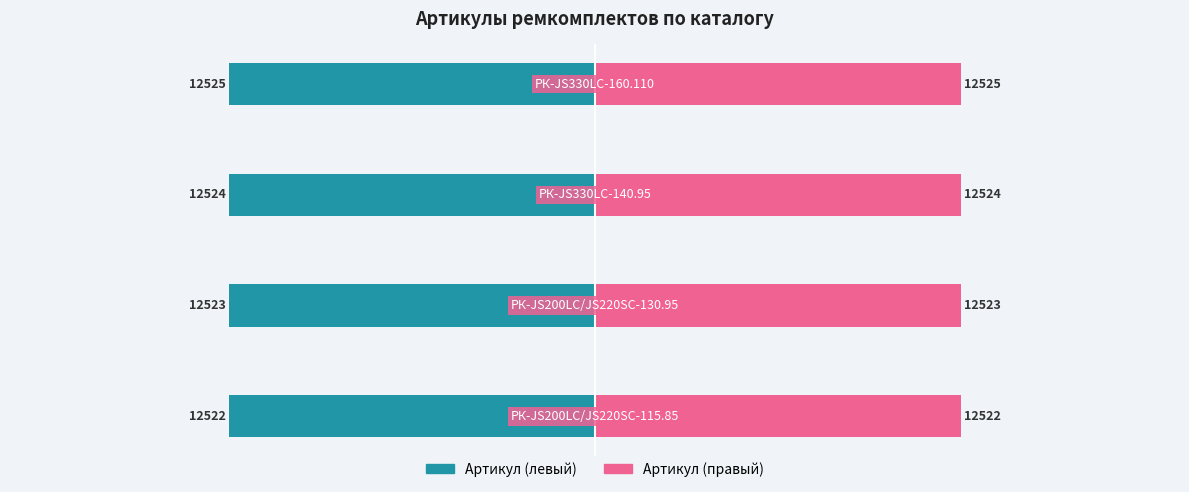

What is the sum of all Артикул (левый) values?

-250.5